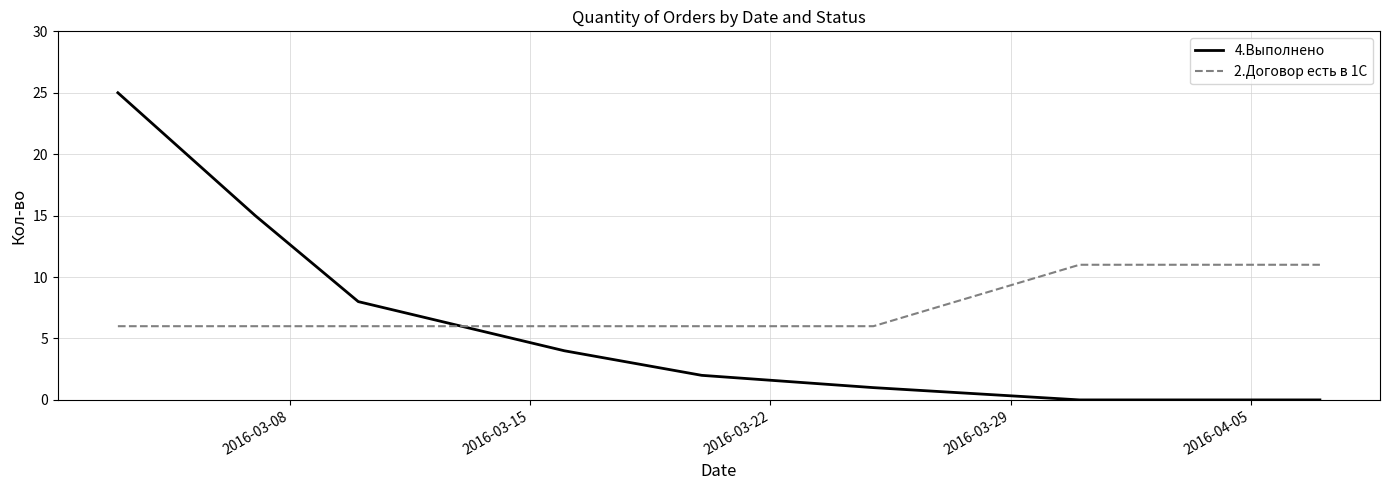

True or false: 4.Выполнено and 2.Договор есть в 1С cross at least once.

True